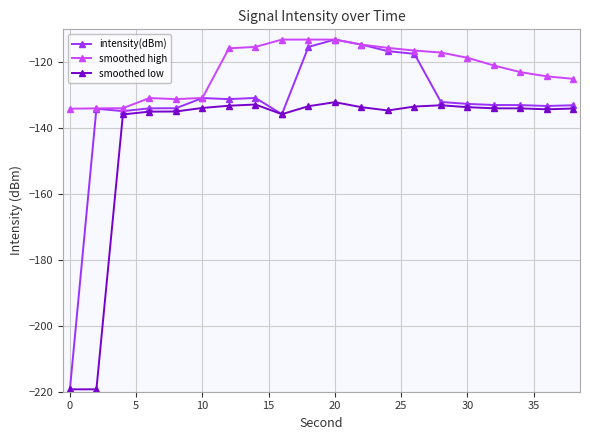

Rank the series by their average value, from highest to lowest.

smoothed high, intensity(dBm), smoothed low